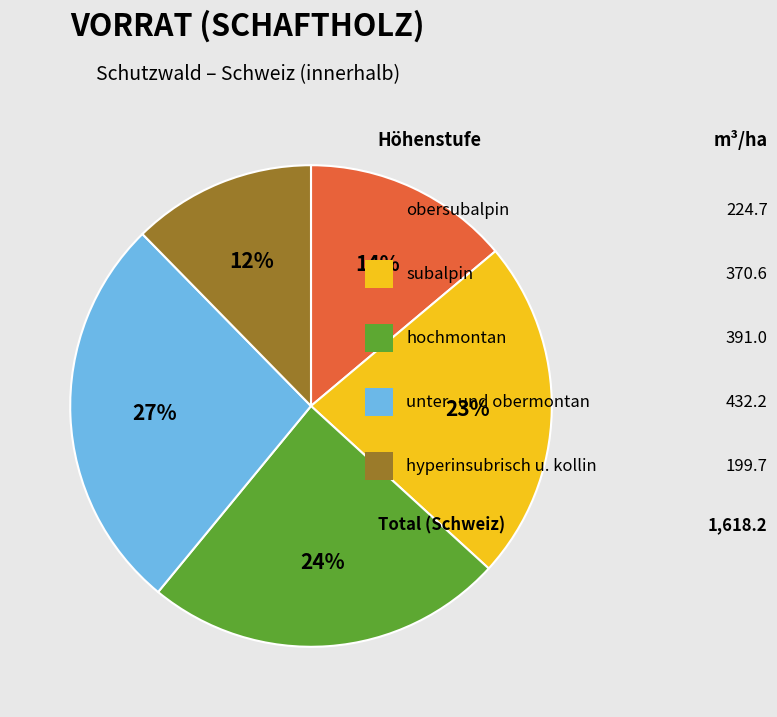

Does any single category account for the majority?

No